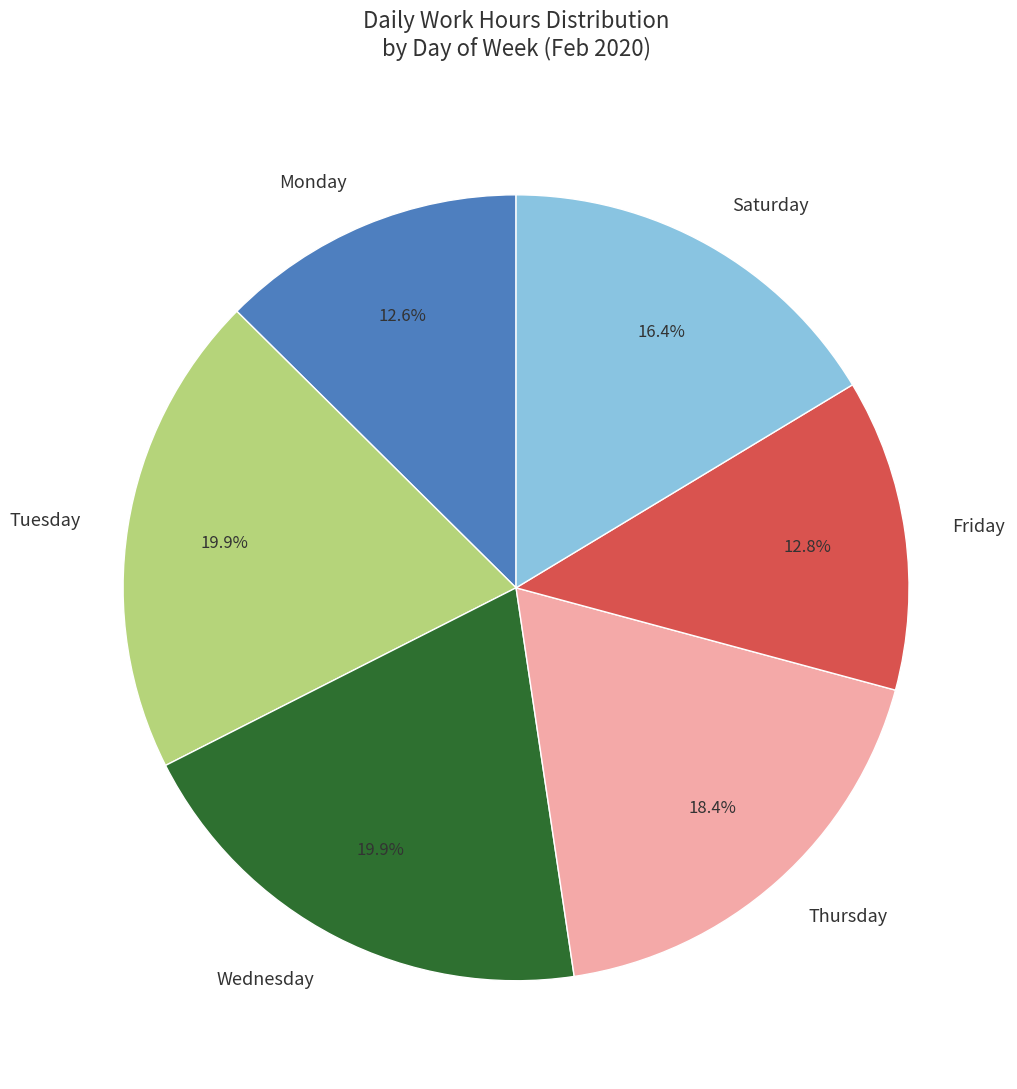

Is there a majority slice in this chart?

No